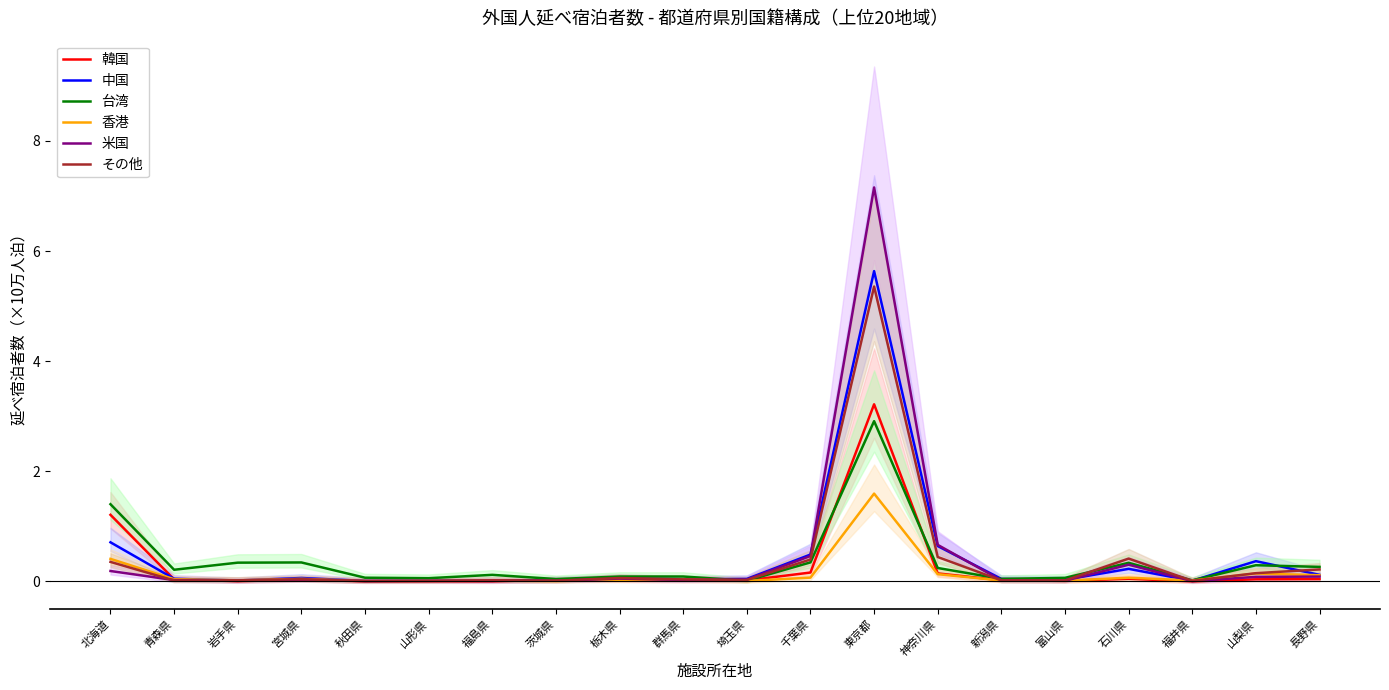

Between which two adjacent categories do 米国 and 台湾 first intersect?

群馬県 and 埼玉県